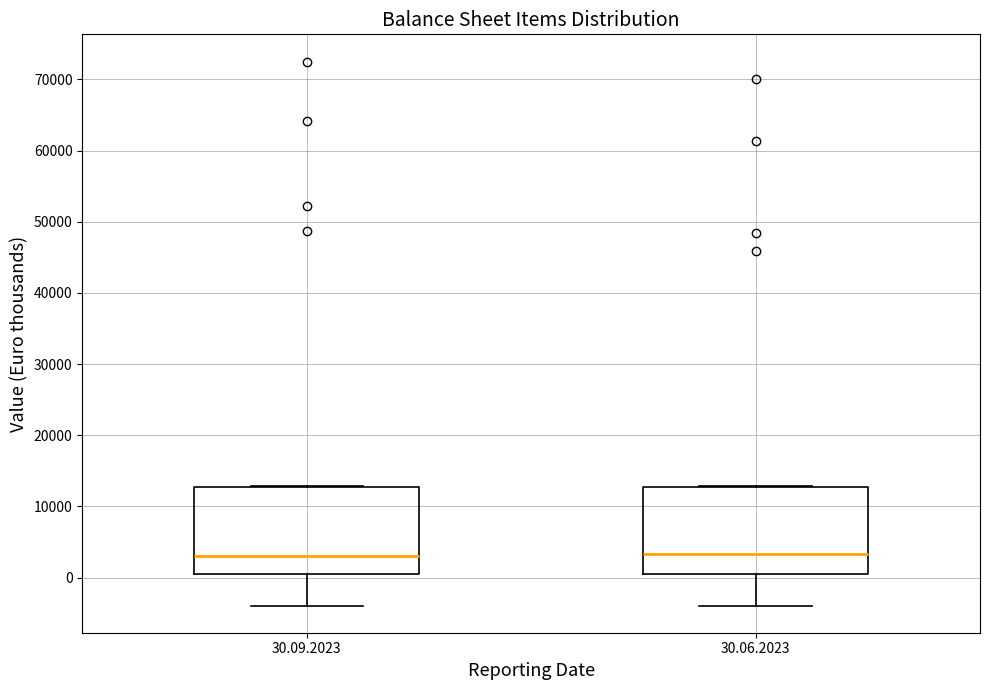

Reading left to right, read every box against the y-axis: the position of its median line, the range the box covers, and the ends of its whiskers. The values are not printed on the chart, so give them approximately, as read against the axis.

30.09.2023: median 3000, box 0 to 13000, whiskers -4000 to 13000
30.06.2023: median 3000, box 0 to 13000, whiskers -4000 to 13000